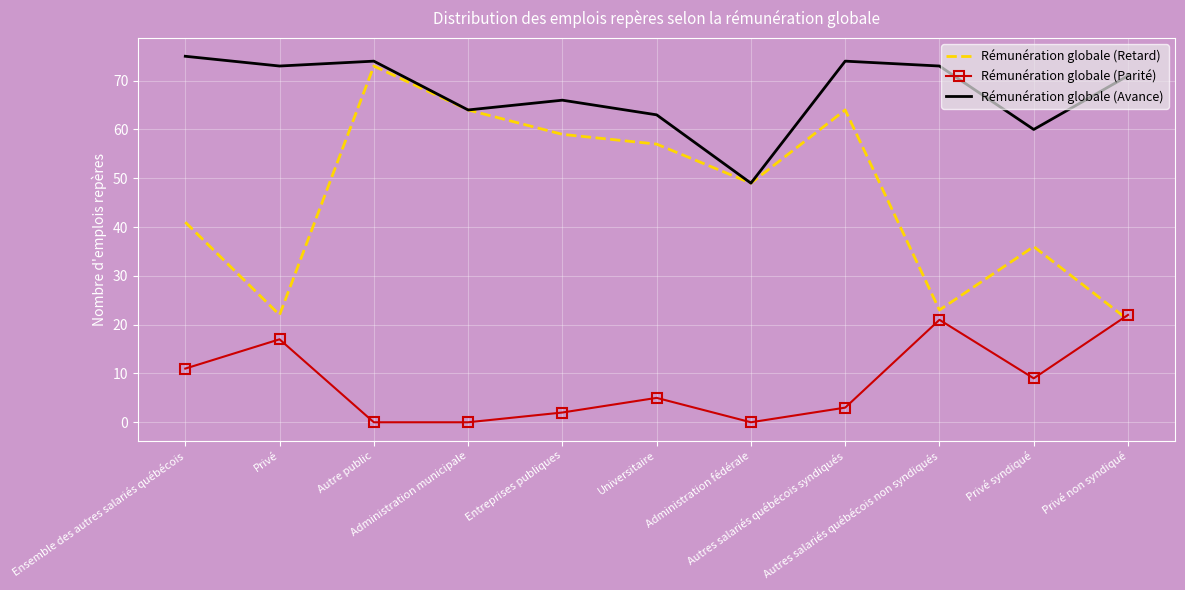

Rank the series at Privé from lowest to highest value.

Rémunération globale (Parité), Rémunération globale (Retard), Rémunération globale (Avance)